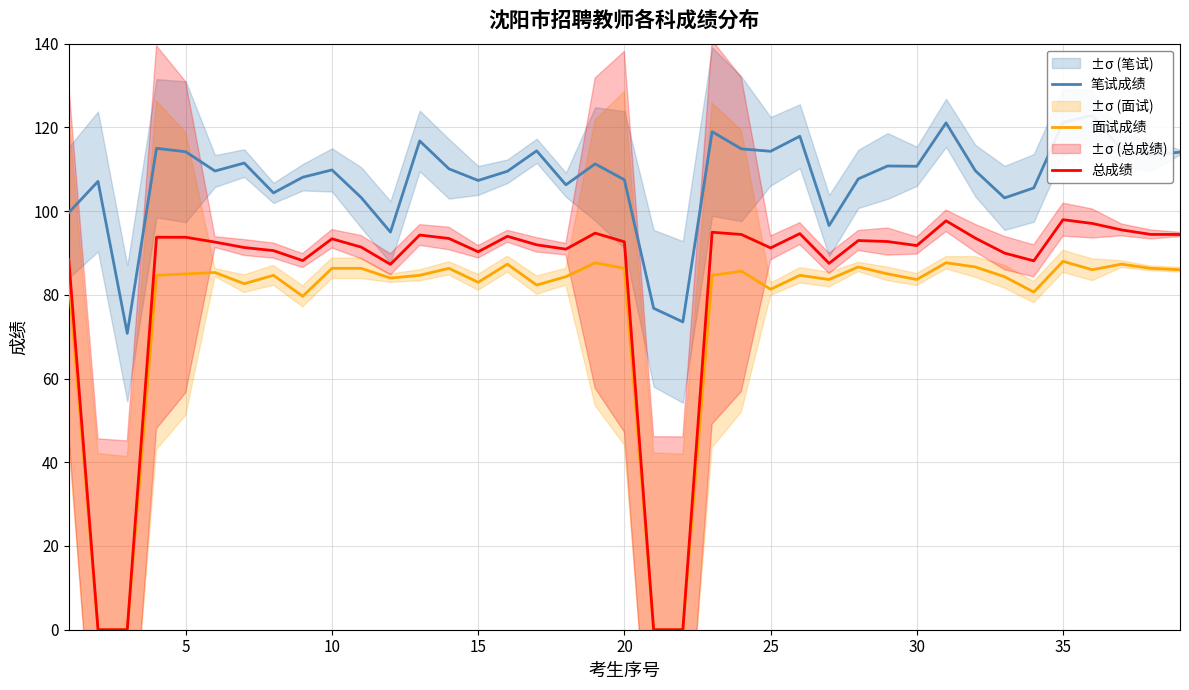

What is the highest value of the 总成绩 series?

98.0